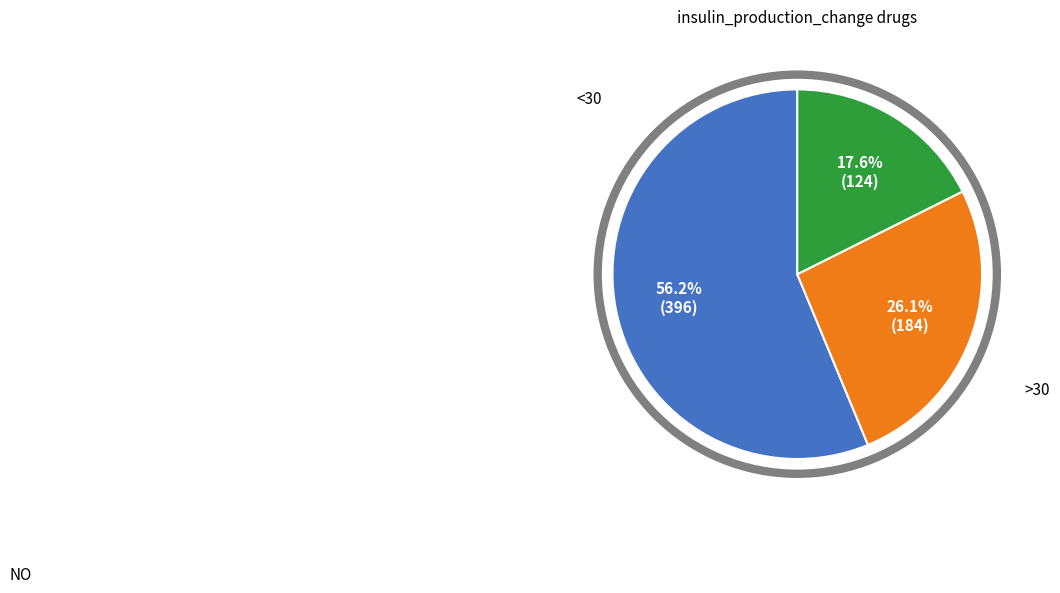

Is there any slice that represents more than half of the pie?

Yes